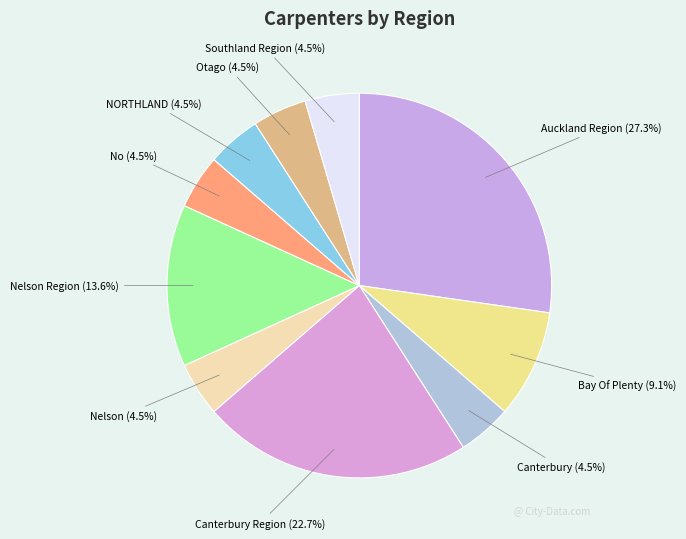

Count the number of slices in the pie.

10